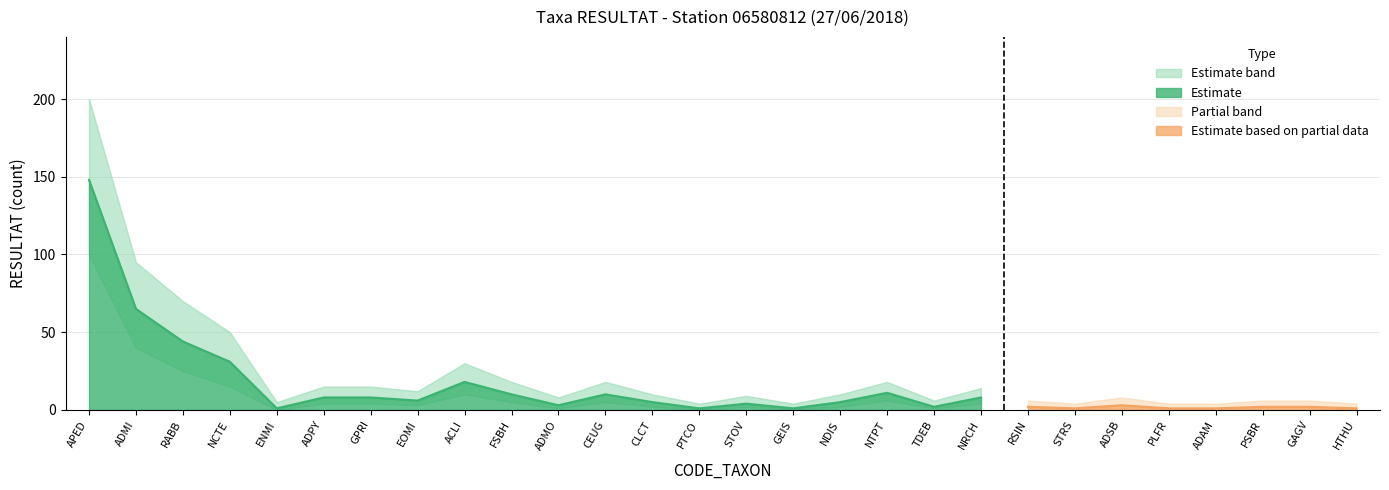

What is the maximum value for RESULTAT?

148